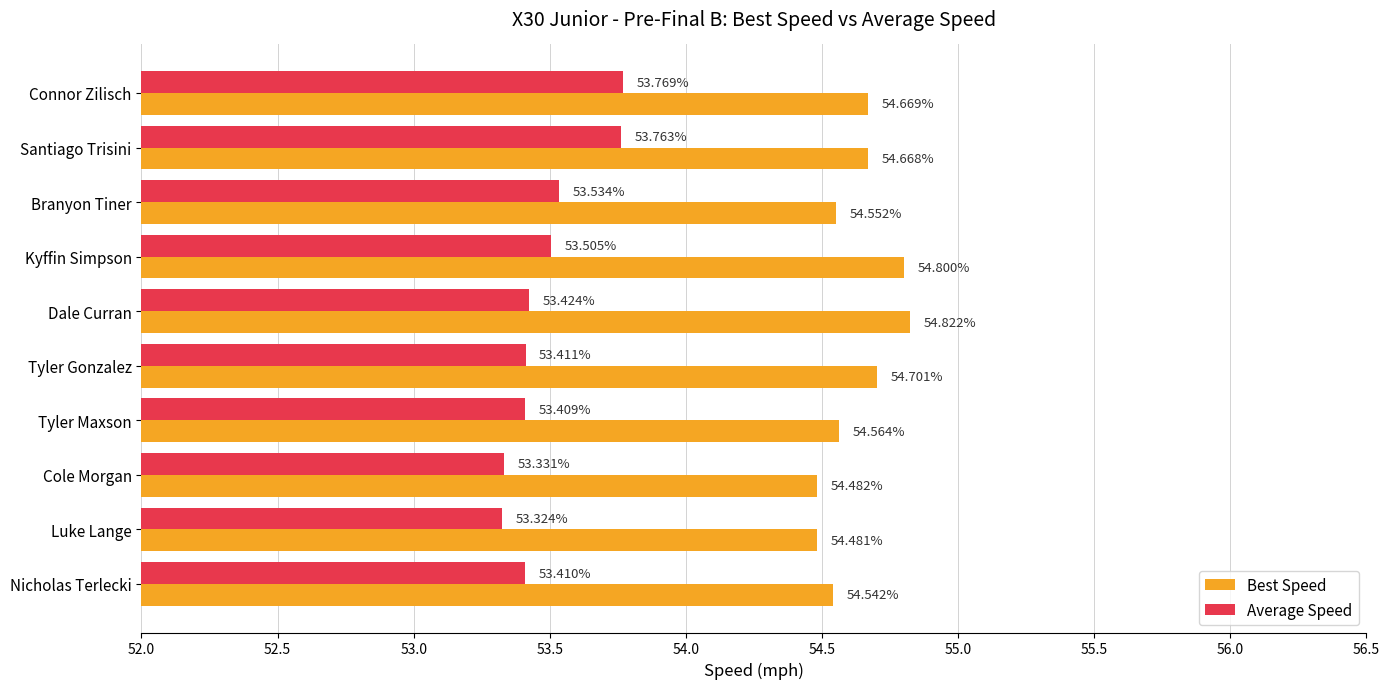

What is the minimum value shown in the chart?

53.3